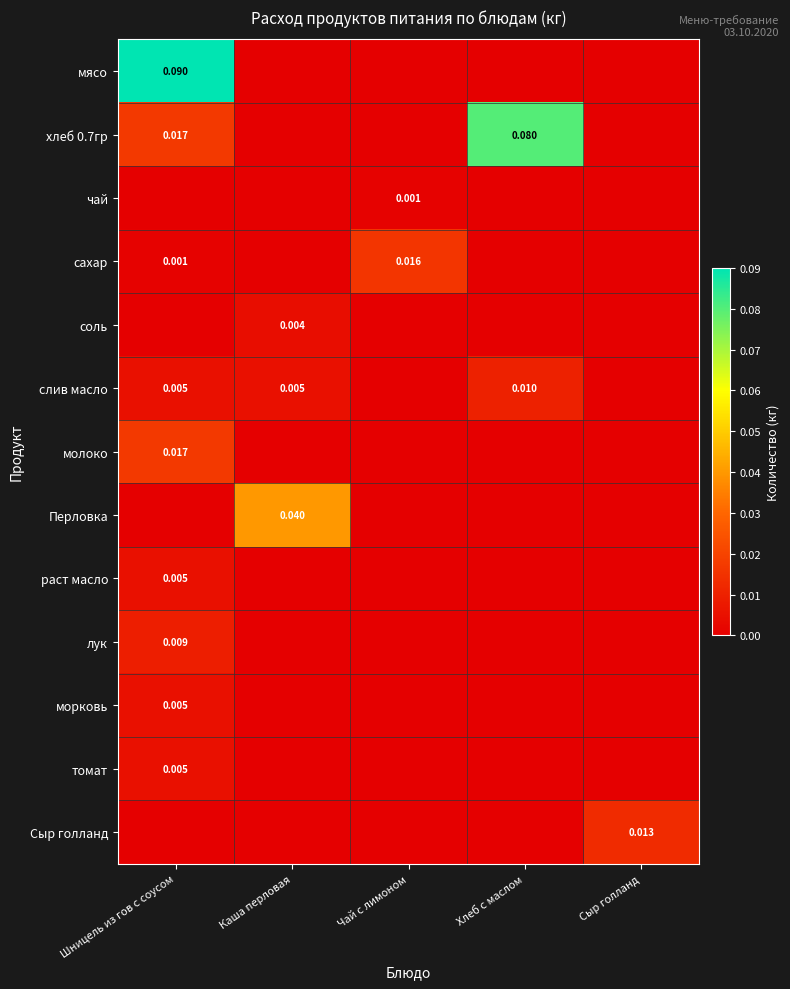

The value of томат at Сыр голланд is 0.0. True or false?

True